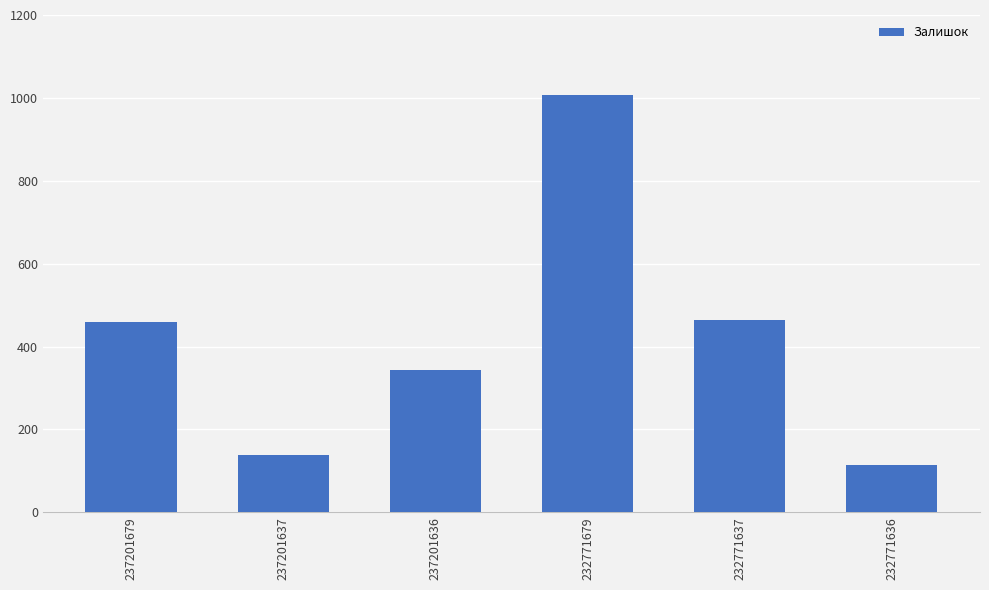

Between 237201679 and 232771636, which is larger?

237201679